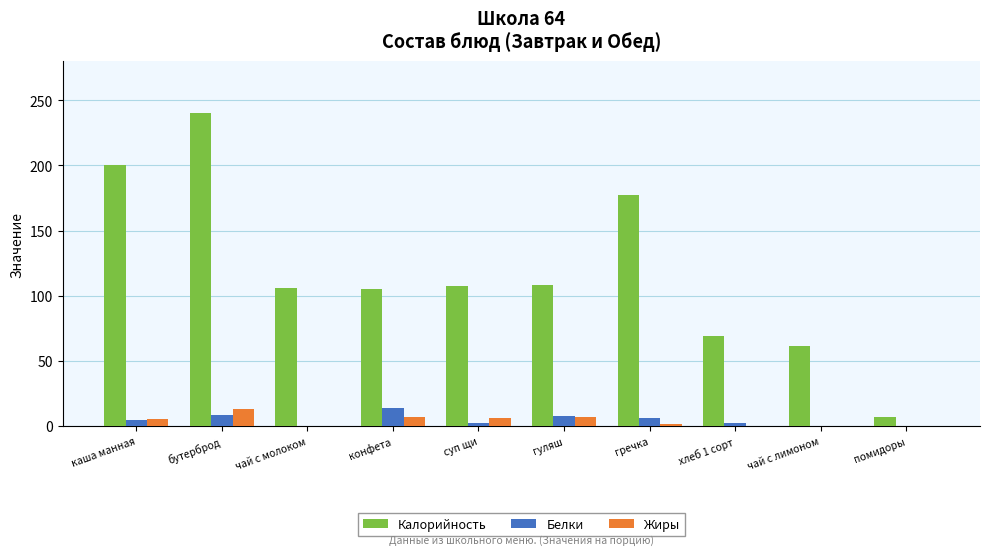

Is the value of Калорийность at чай с лимоном greater than the value of Белки at каша манная?

Yes